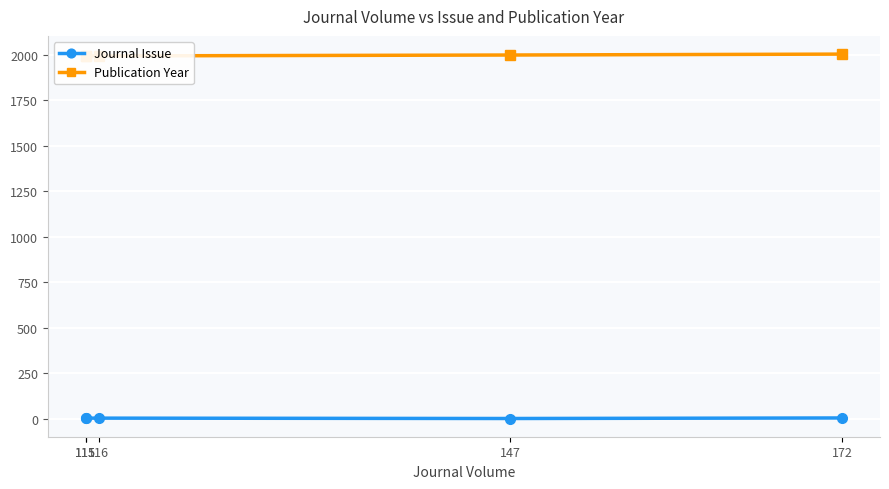

How many interior local valleys does the Journal Issue series have?

1